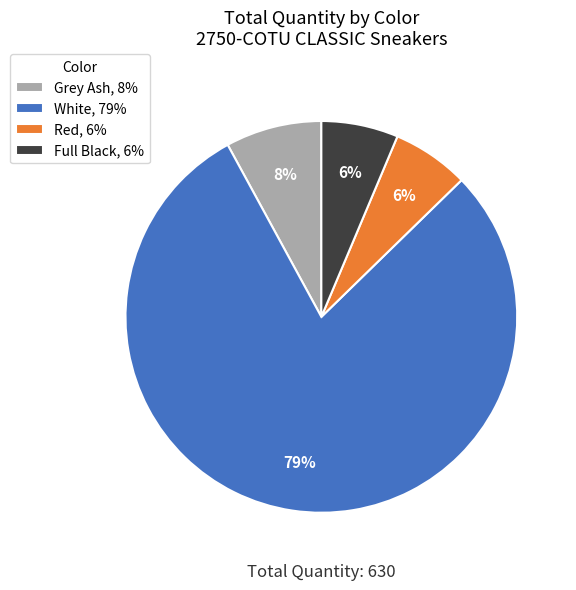

Is the sum of Grey Ash, 8% and White, 79% greater than half?

Yes